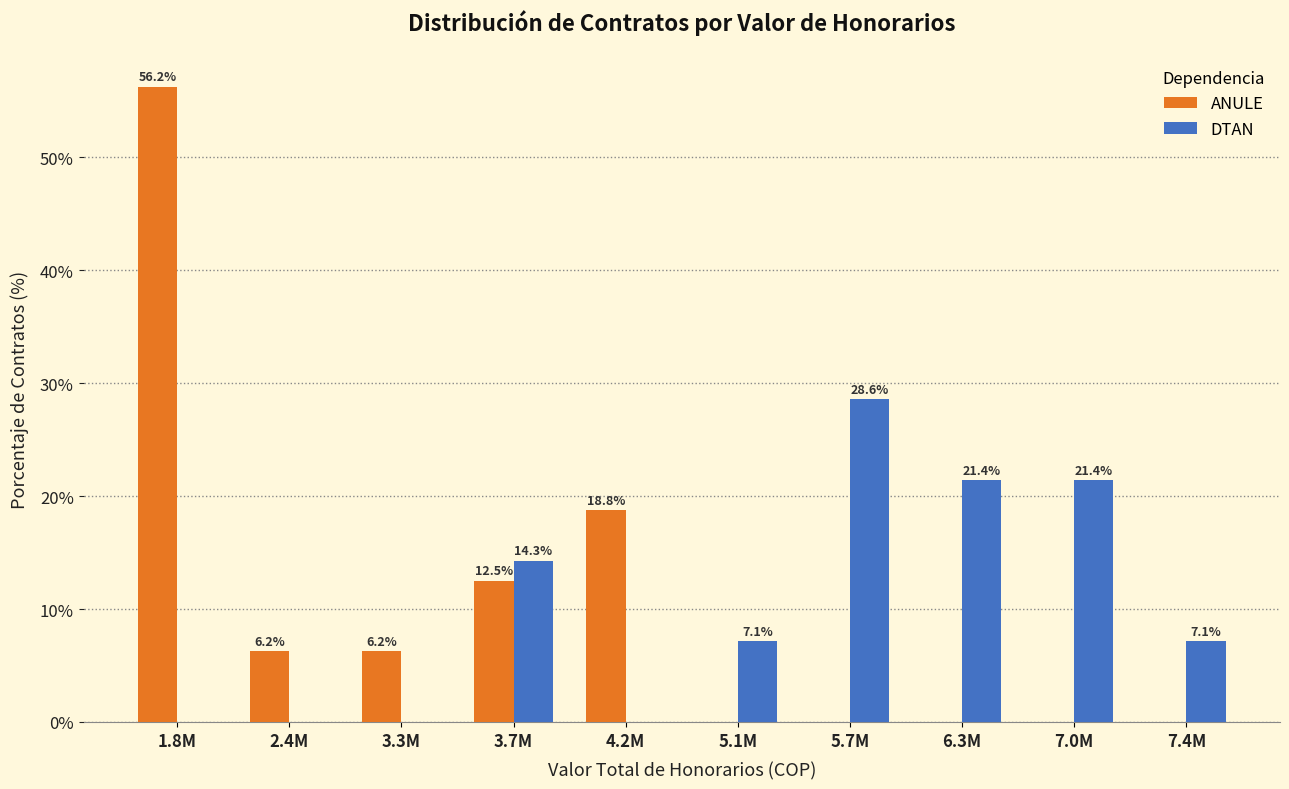

True or false: DTAN has a value of 28.6 at 5.7M.

True